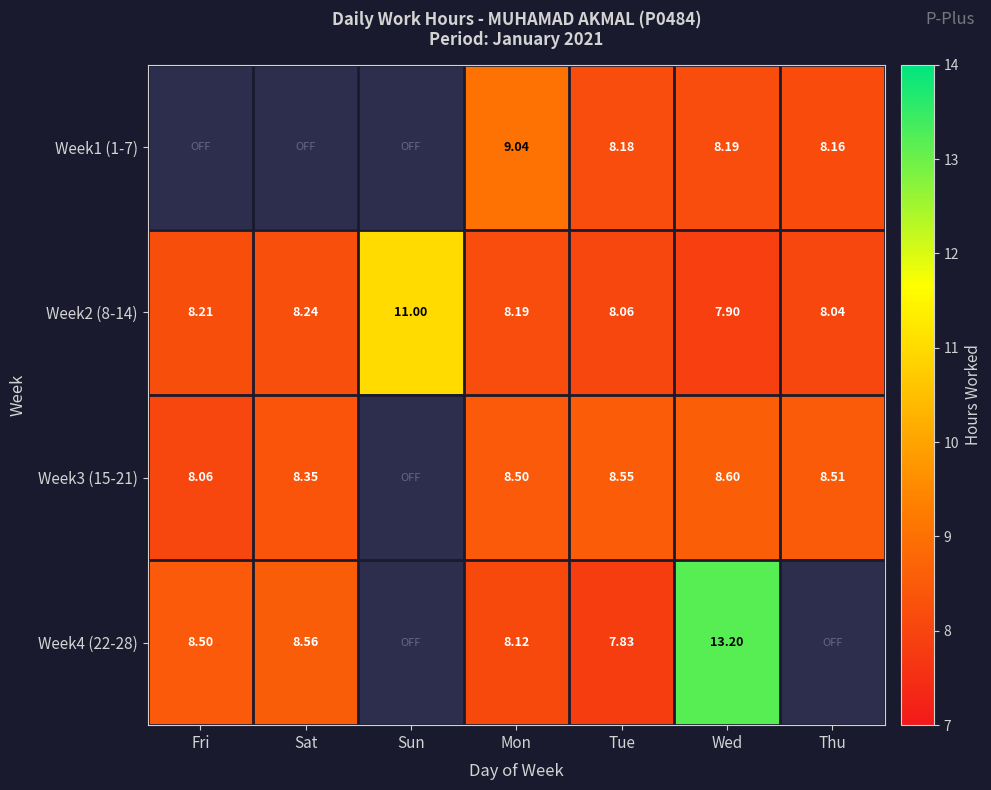

At how many categories does at least one series exceed 2?

7